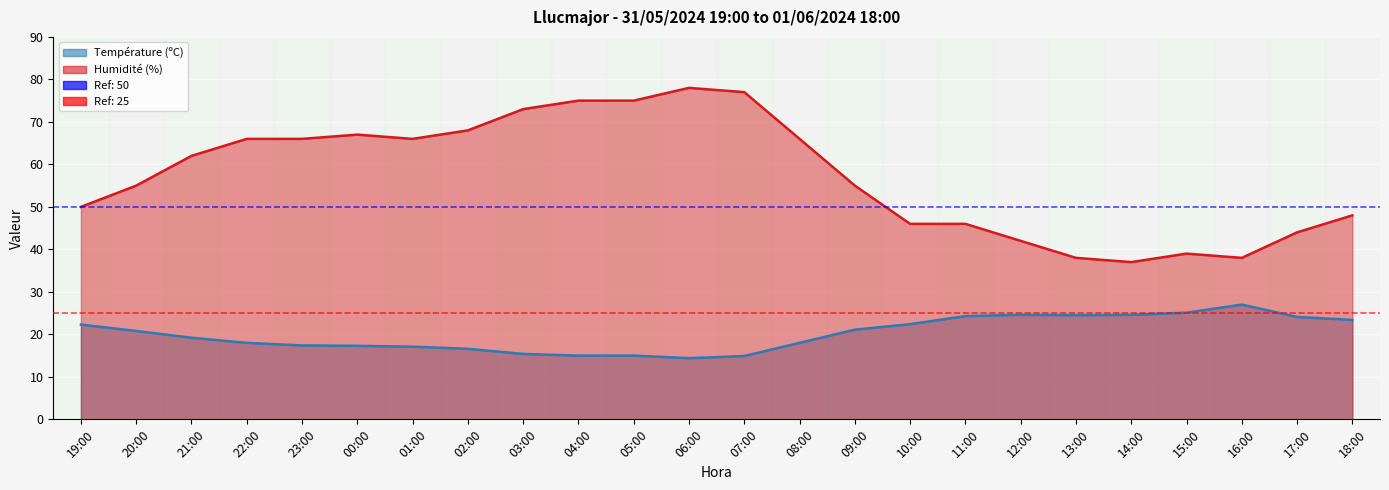

True or false: Humidité (%) and Température (ºC) intersect in this chart.

False